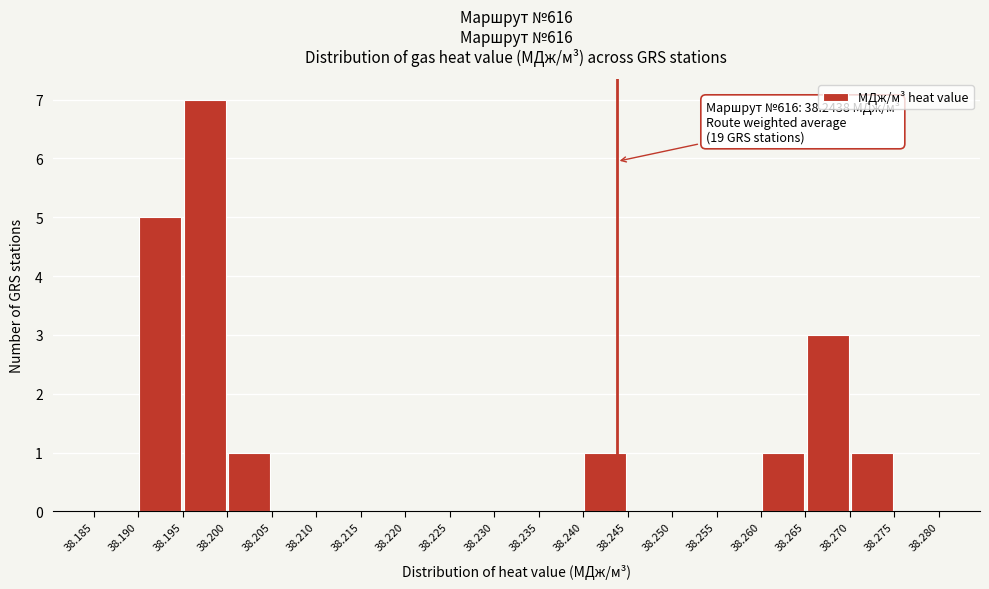

Over which range of the x-axis is the bar tallest?

38.195 to 38.200